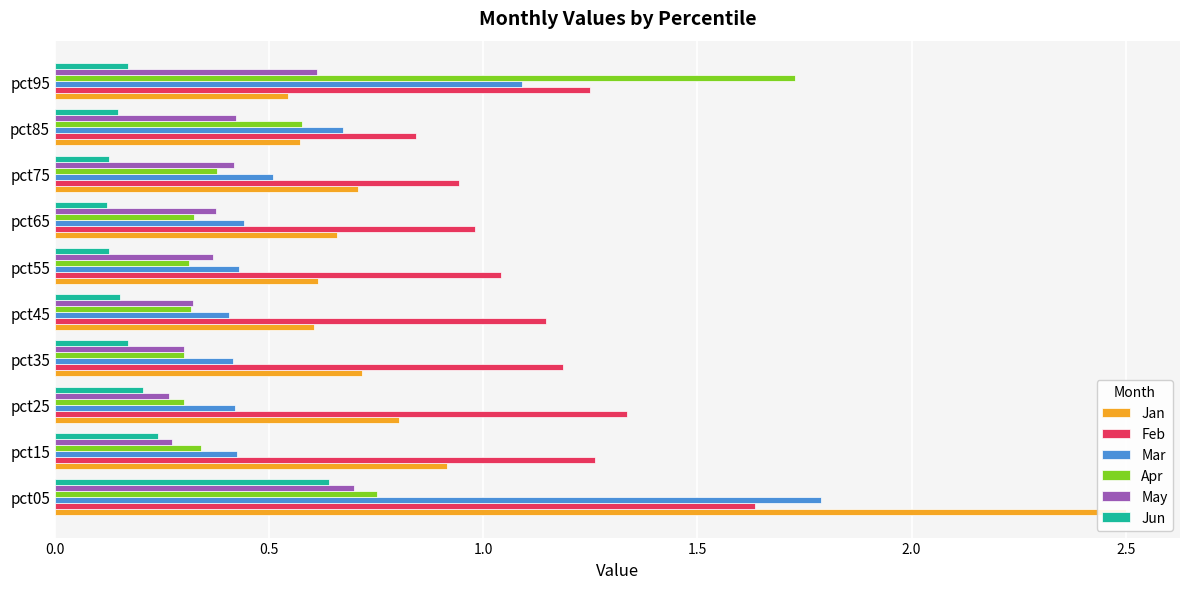

The Mar series shows 1.1 at pct95. True or false?

True